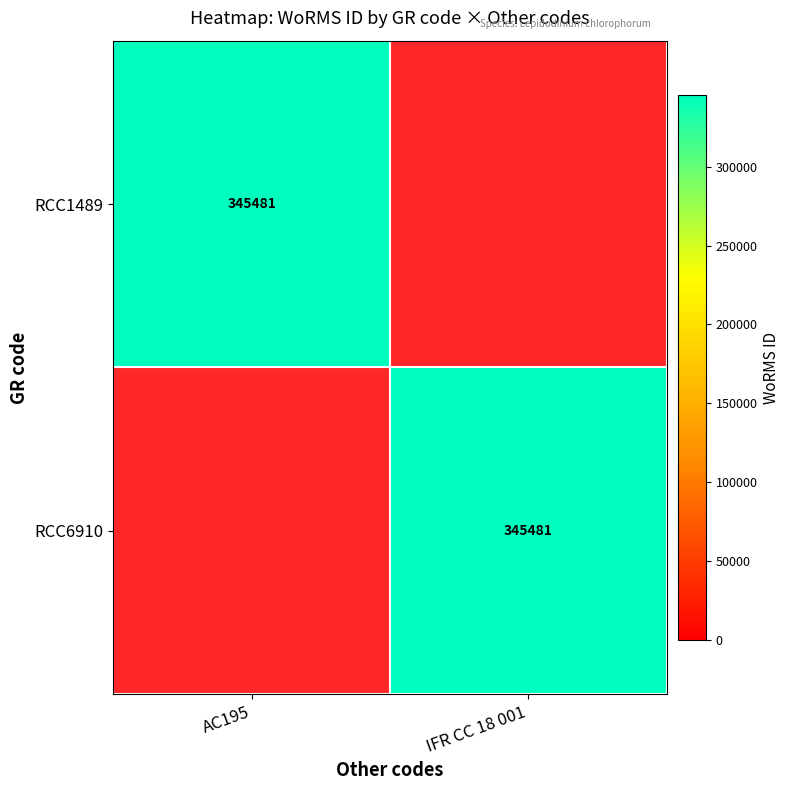

List the series in order of their overall mean, highest first.

RCC1489, RCC6910